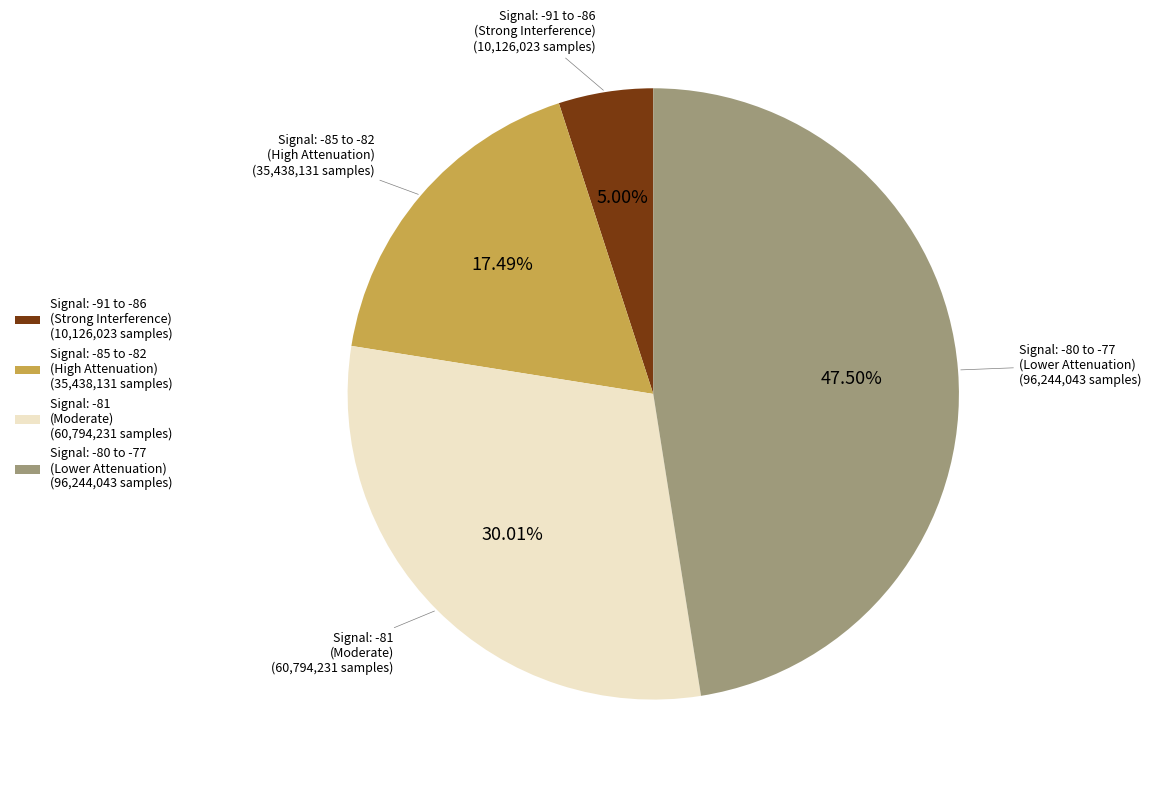

Rank the categories by value from lowest to highest.

Signal: -91 to -86 (Strong Interference) (10,126,023 samples), Signal: -85 to -82 (High Attenuation) (35,438,131 samples), Signal: -81 (Moderate) (60,794,231 samples), Signal: -80 to -77 (Lower Attenuation) (96,244,043 samples)